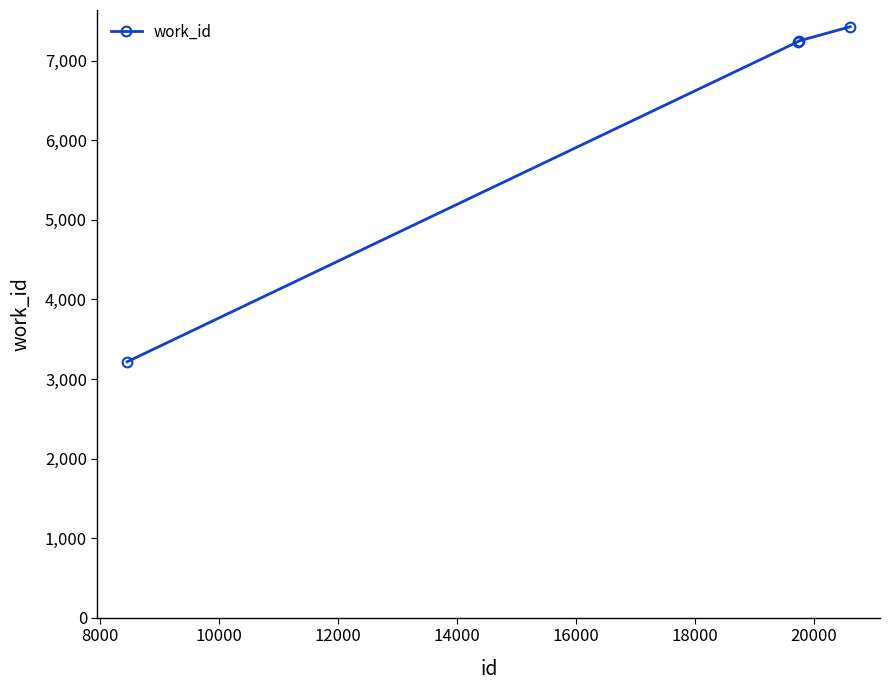

What is the difference between the second highest and minimum values?

4031